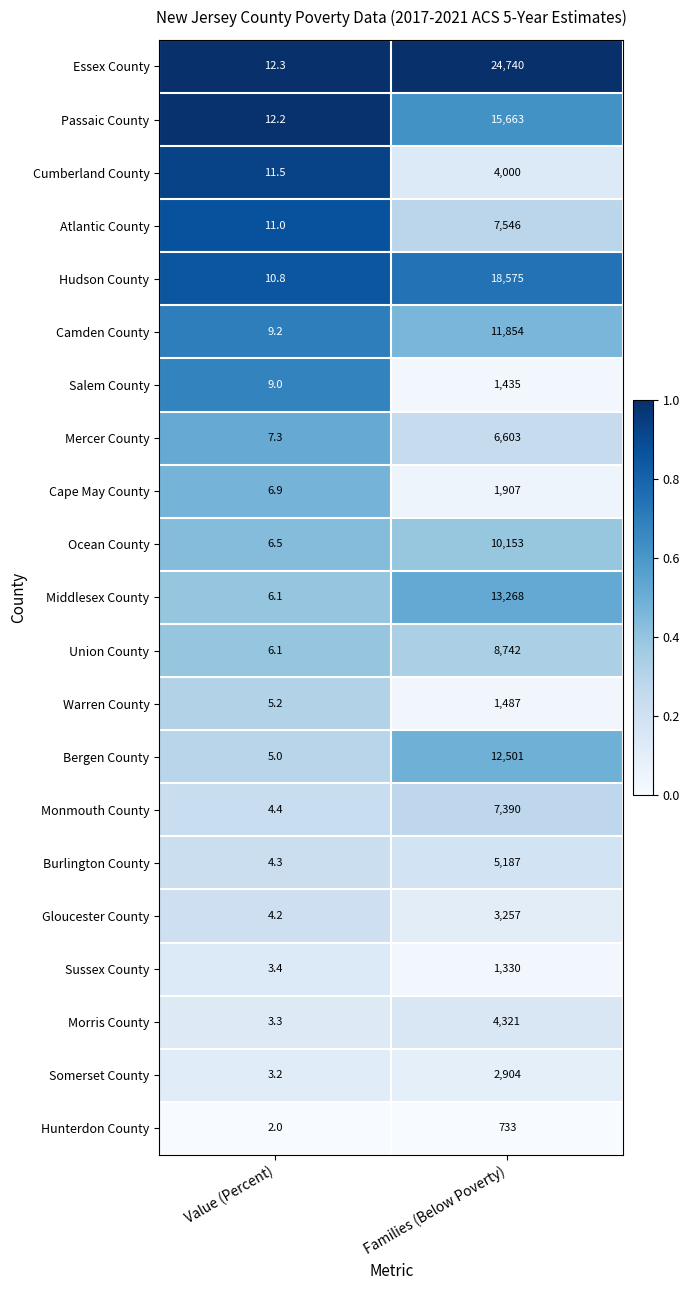

What is the sum of the Salem County values at Value (Percent) and Families (Below Poverty)?

1444.0